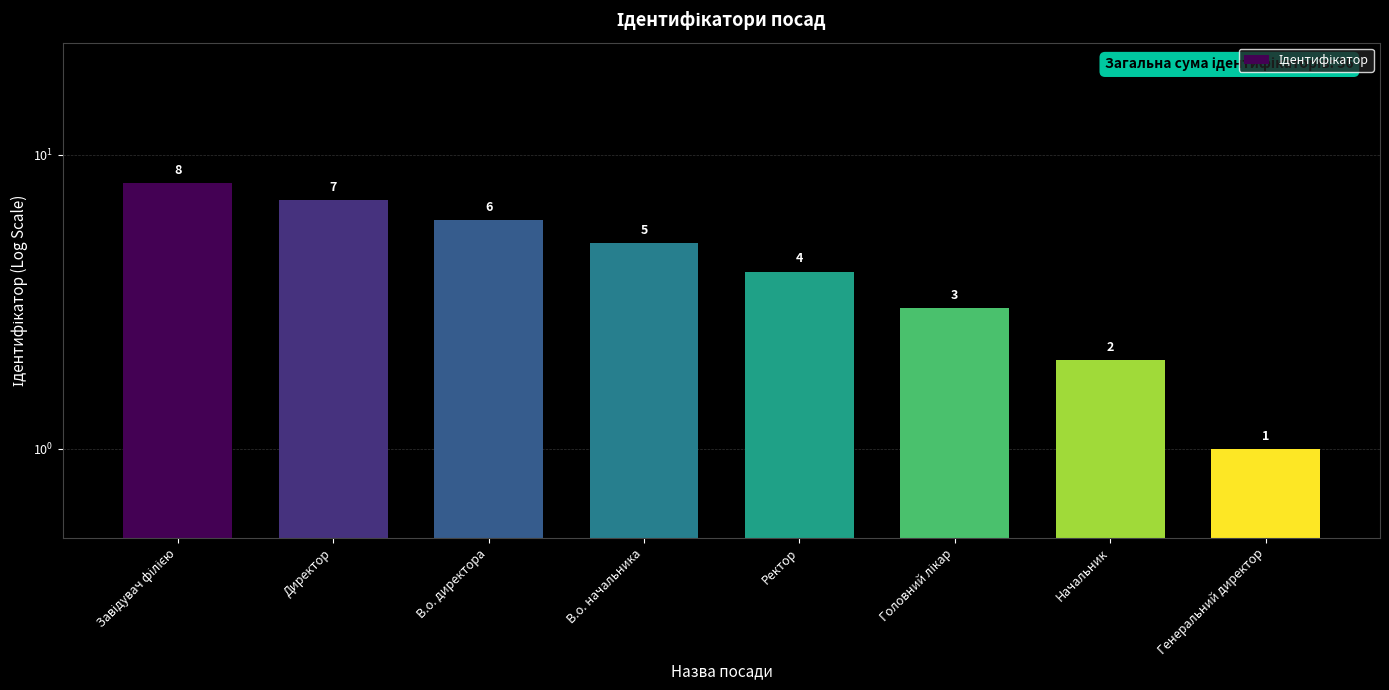

The chart shows a value of 7 at Директор. True or false?

True